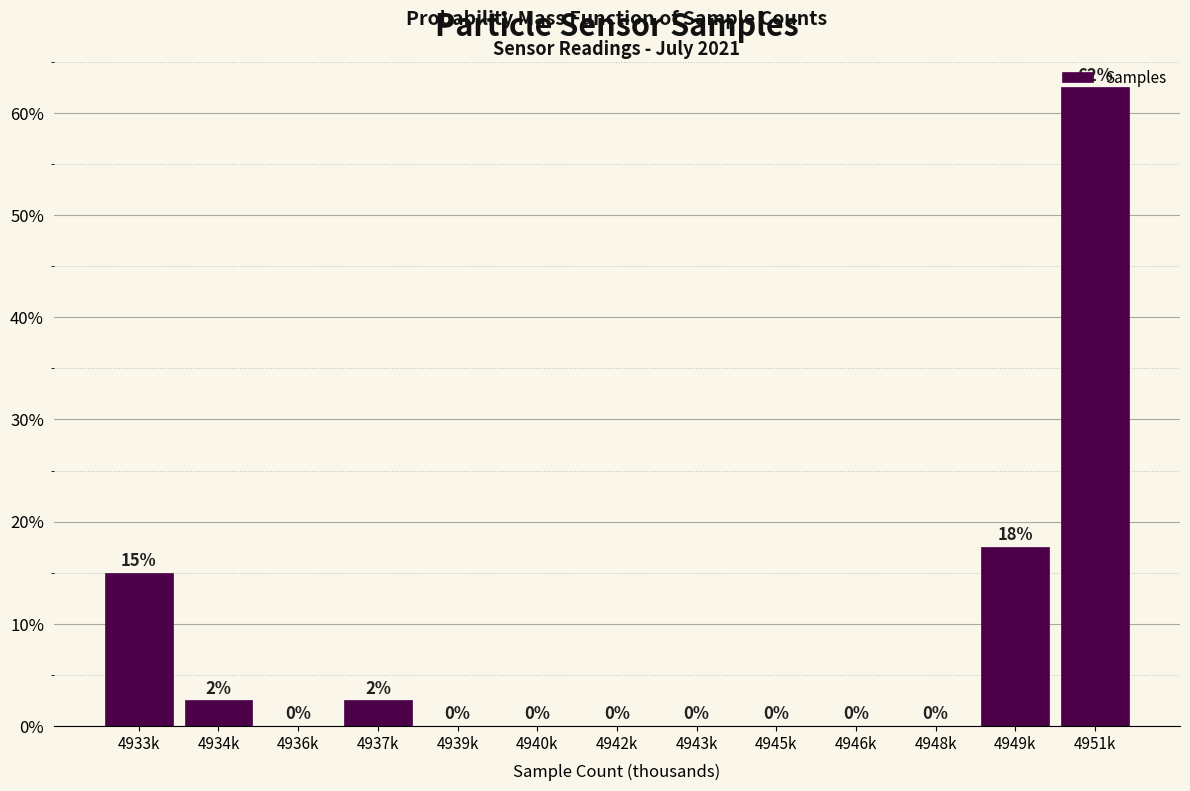

Are the bars horizontal?

No